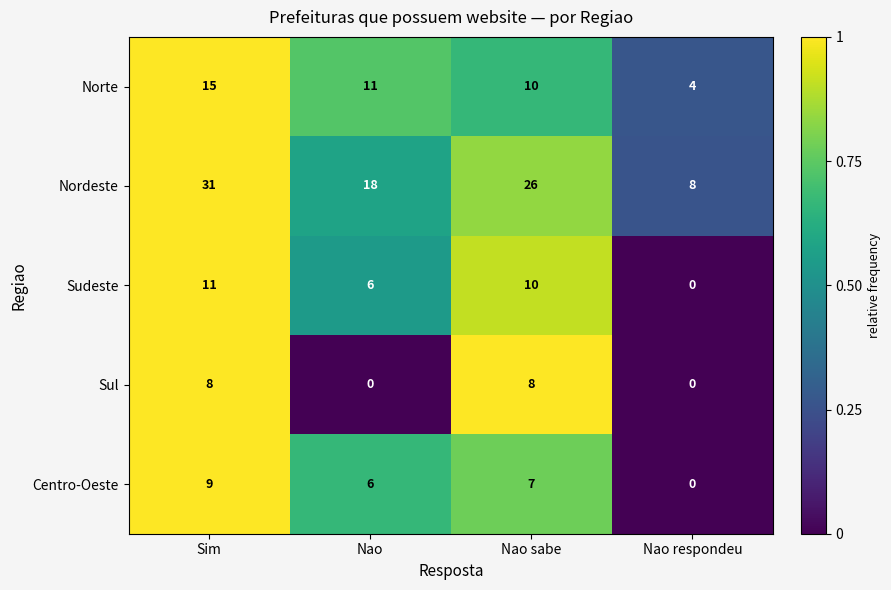

Reading left to right, what are all the values shown in this chart?

Norte: Sim=15	Nao=11	Nao sabe=10	Nao respondeu=4
Nordeste: Sim=31	Nao=18	Nao sabe=26	Nao respondeu=8
Sudeste: Sim=11	Nao=6	Nao sabe=10	Nao respondeu=0
Sul: Sim=8	Nao=0	Nao sabe=8	Nao respondeu=0
Centro-Oeste: Sim=9	Nao=6	Nao sabe=7	Nao respondeu=0